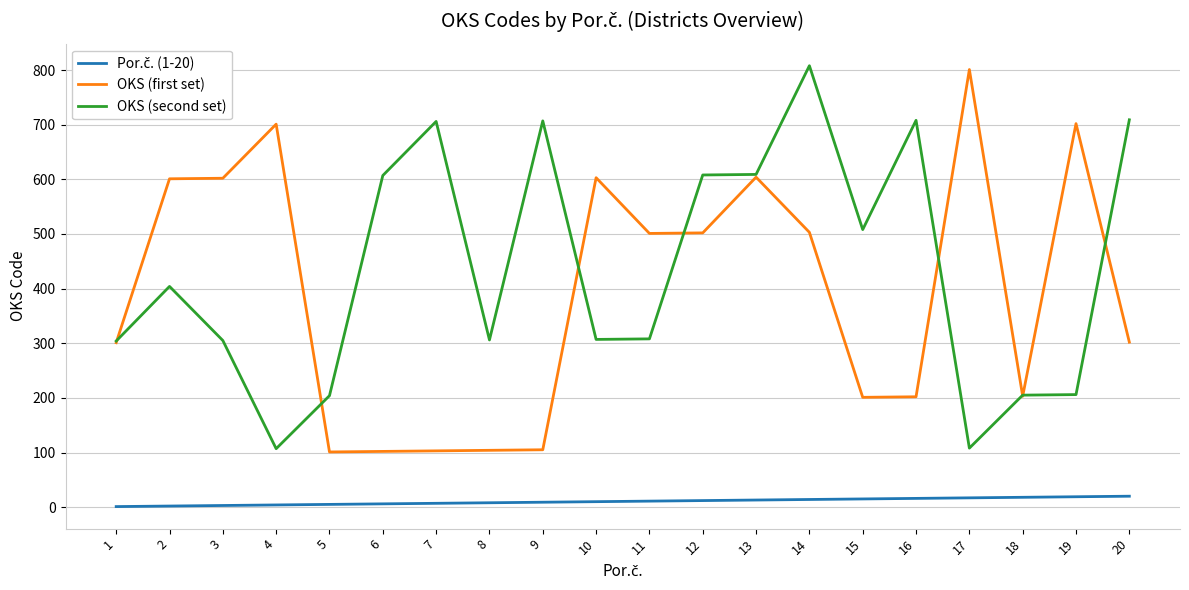

The value of OKS (second set) at 13 is 204. True or false?

False